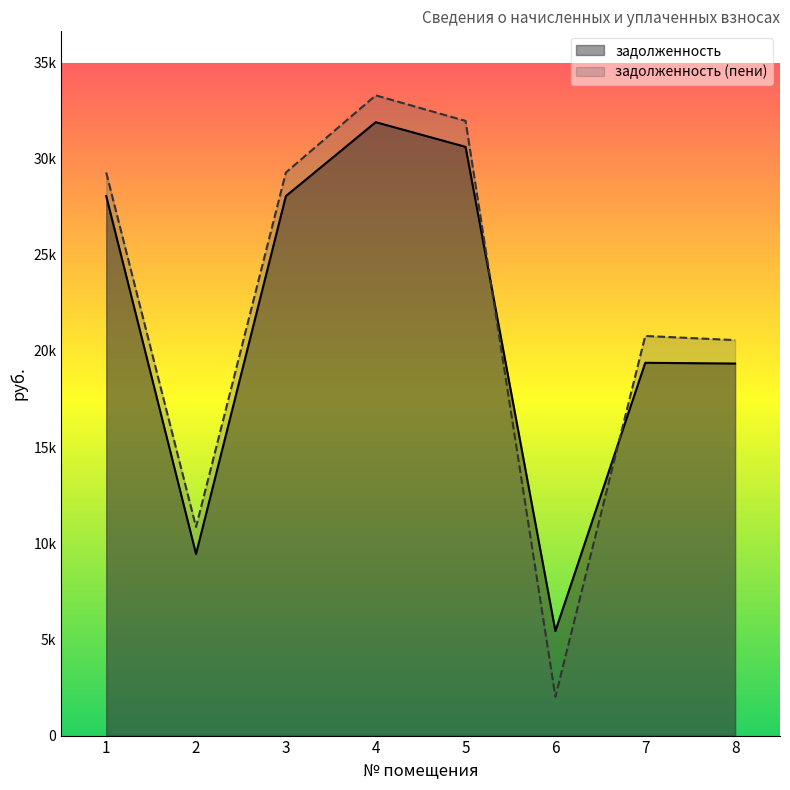

True or false: задолженность (пени) has a value of 29274.2 at 1.

True